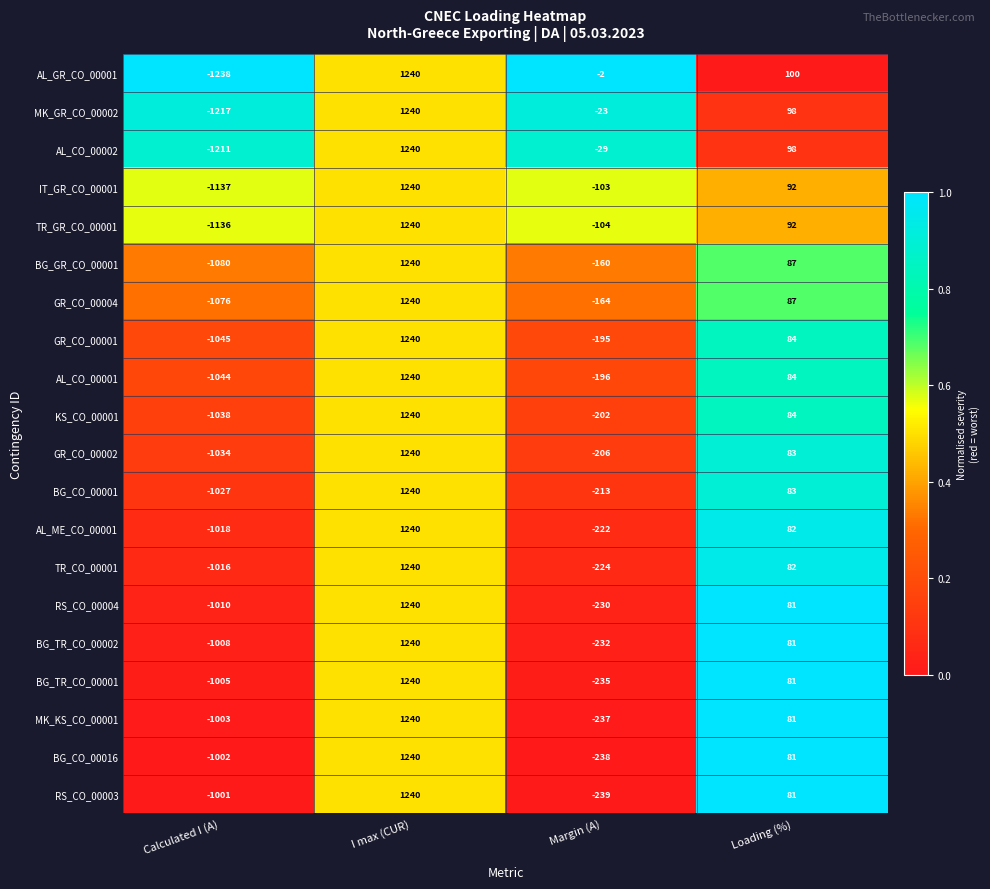

What is the difference between the RS_CO_00004 values at I max (CUR) and Margin (A)?

1470